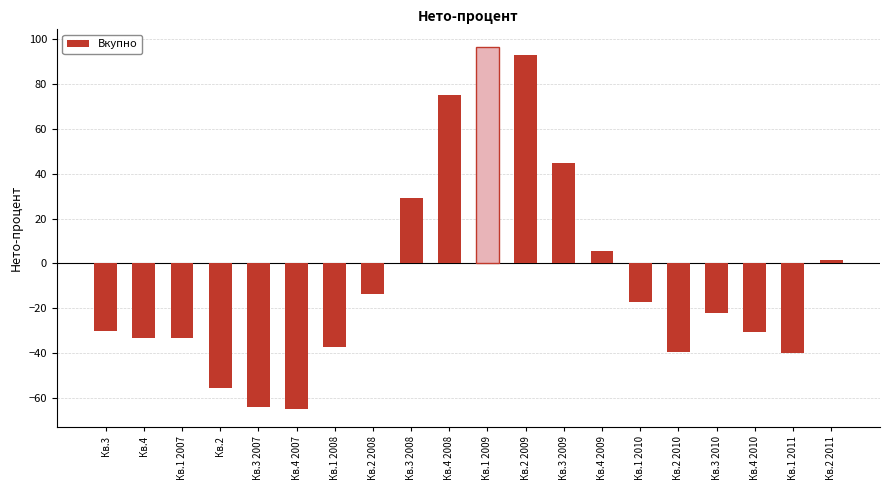

What is the difference between the second highest and second lowest values?

157.1